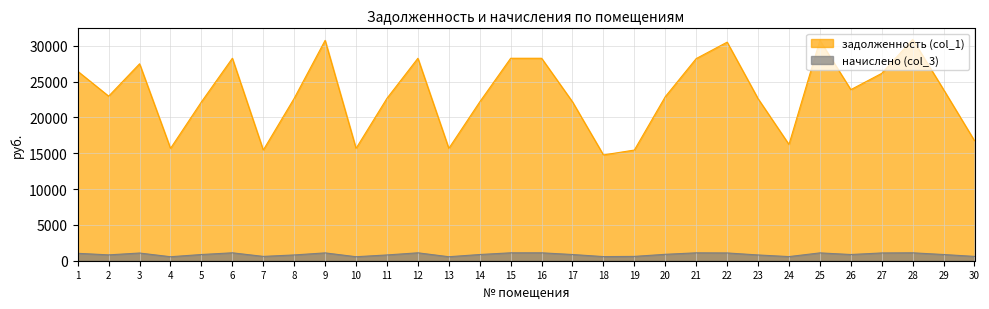

True or false: начислено (col_3) and задолженность (col_1) cross at least once.

False